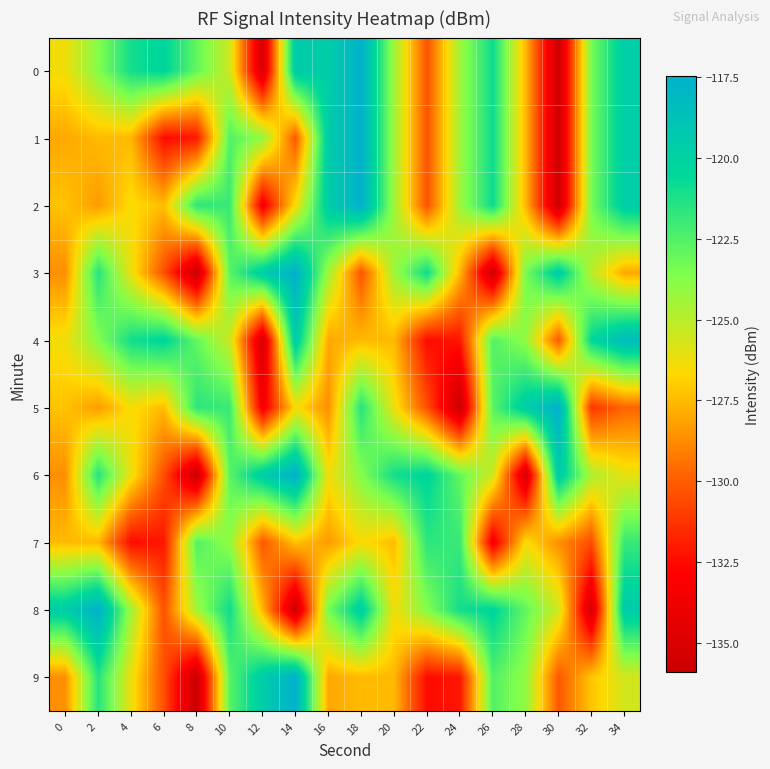

Reading left to right, what are all the values shown in this chart?

0: 0=-126.4	2=-123.7	4=-121.0	6=-120.3	8=-122.9	10=-125.5	12=-135.2	14=-119.5	16=-119.6	18=-117.5	20=-124.4	22=-130.3	24=-124.4	26=-120.9	28=-127.6	30=-135.7	32=-123.4	34=-119.7
1: 0=-128.0	2=-127.5	4=-127.5	6=-132.5	8=-132.1	10=-122.5	12=-124.0	14=-130.2	16=-119.6	18=-117.5	20=-124.4	22=-130.3	24=-124.4	26=-120.9	28=-127.6	30=-135.7	32=-123.4	34=-119.7
2: 0=-127.3	2=-128.3	4=-126.5	6=-127.4	8=-121.6	10=-121.9	12=-133.5	14=-126.5	16=-119.6	18=-117.5	20=-124.4	22=-130.3	24=-124.4	26=-120.9	28=-127.6	30=-135.7	32=-123.4	34=-119.7
3: 0=-128.7	2=-121.5	4=-126.2	6=-130.5	8=-135.9	10=-122.7	12=-119.6	14=-117.5	16=-124.4	18=-130.3	20=-124.4	22=-120.9	24=-127.6	26=-135.7	28=-123.4	30=-119.7	32=-125.0	34=-128.0
4: 0=-126.4	2=-123.7	4=-121.0	6=-120.3	8=-122.9	10=-125.5	12=-135.2	14=-119.5	16=-128.0	18=-127.5	20=-127.5	22=-132.5	24=-132.1	26=-122.5	28=-124.0	30=-130.2	32=-120.5	34=-118.3
5: 0=-127.3	2=-128.3	4=-126.5	6=-127.4	8=-121.6	10=-121.9	12=-133.5	14=-126.5	16=-128.7	18=-121.5	20=-126.2	22=-130.5	24=-135.9	26=-122.7	28=-119.6	30=-117.5	32=-131.2	34=-129.8
6: 0=-128.7	2=-121.5	4=-126.2	6=-130.5	8=-135.9	10=-122.7	12=-119.6	14=-117.5	16=-126.4	18=-123.7	20=-121.0	22=-120.3	24=-122.9	26=-125.5	28=-135.2	30=-119.5	32=-124.7	34=-126.1
7: 0=-127.5	2=-127.5	4=-132.5	6=-132.1	8=-122.5	10=-124.0	12=-130.2	14=-127.3	16=-128.3	18=-126.5	20=-127.4	22=-121.6	24=-121.9	26=-133.5	28=-126.5	30=-128.7	32=-130.5	34=-121.9
8: 0=-119.6	2=-117.5	4=-124.4	6=-130.3	8=-124.4	10=-120.9	12=-127.6	14=-135.7	16=-123.4	18=-119.7	20=-126.4	22=-123.7	24=-121.0	26=-120.3	28=-122.9	30=-125.5	32=-135.2	34=-119.5
9: 0=-128.7	2=-121.5	4=-126.2	6=-130.5	8=-135.9	10=-122.7	12=-119.6	14=-117.5	16=-128.0	18=-127.5	20=-127.5	22=-132.5	24=-132.1	26=-122.5	28=-124.0	30=-130.2	32=-127.2	34=-125.6